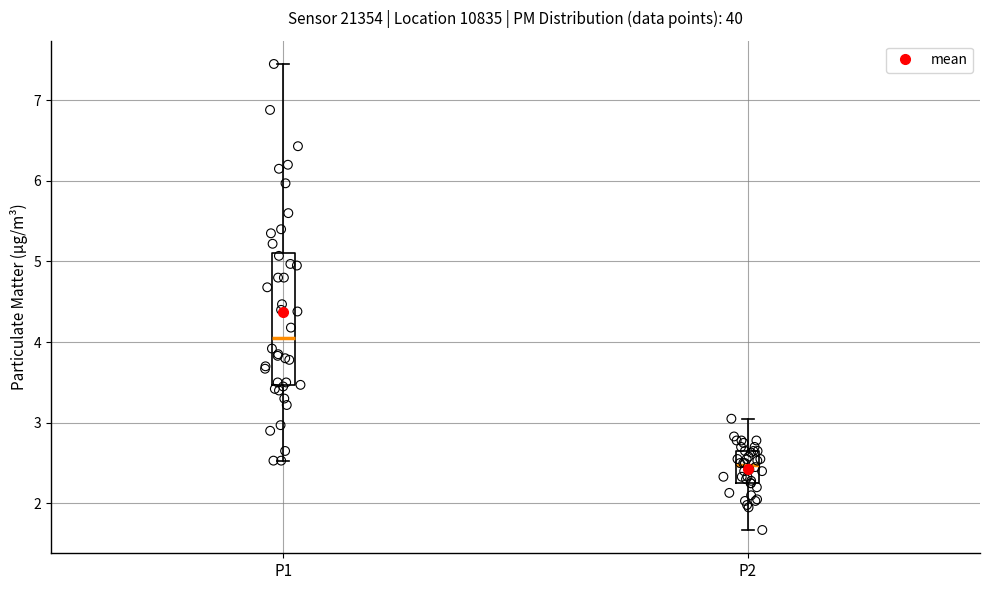

Which box is the tallest, from its lower edge to its upper edge?

P1